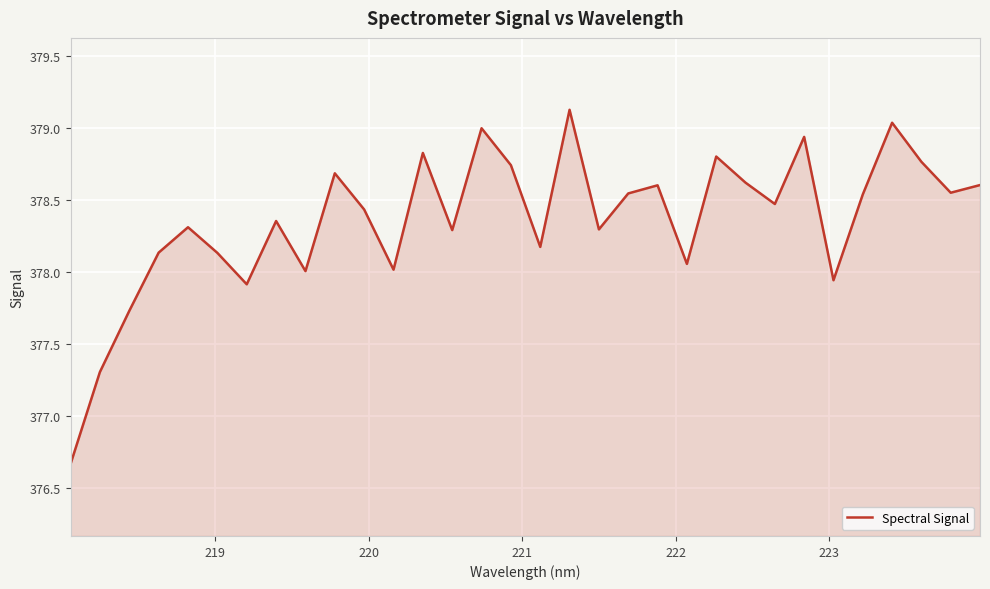

How many lines are shown in the chart?

1